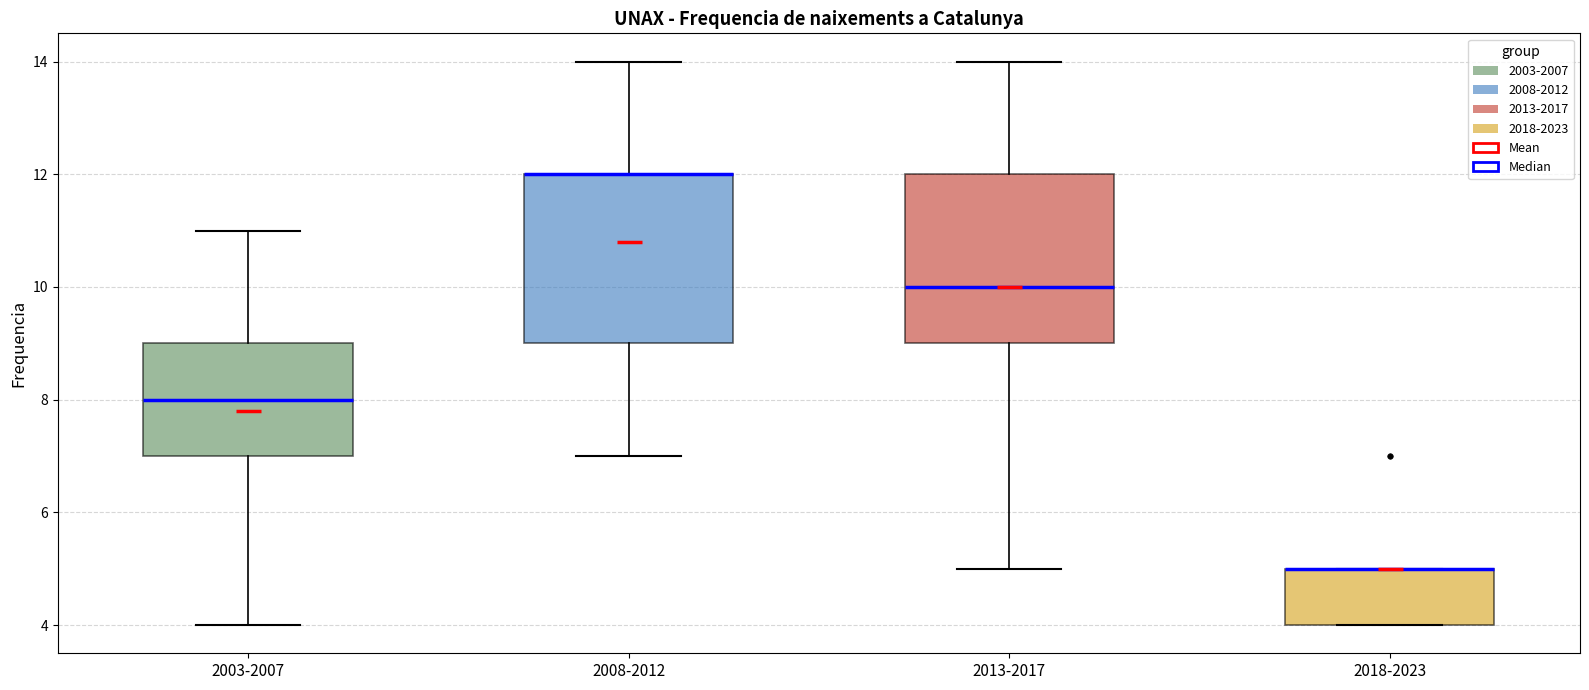

Reading left to right, read every box against the y-axis: the position of its median line, the range the box covers, and the ends of its whiskers. The values are not printed on the chart, so give them approximately, as read against the axis.

2003-2007: median 8, box 7 to 9, whiskers 4 to 11
2008-2012: median 12 (drawn on the box's upper edge), box 9 to 12, whiskers 7 to 14
2013-2017: median 10, box 9 to 12, whiskers 5 to 14
2018-2023: median 5 (drawn on the box's upper edge), box 4 to 5, whiskers 4 to 5